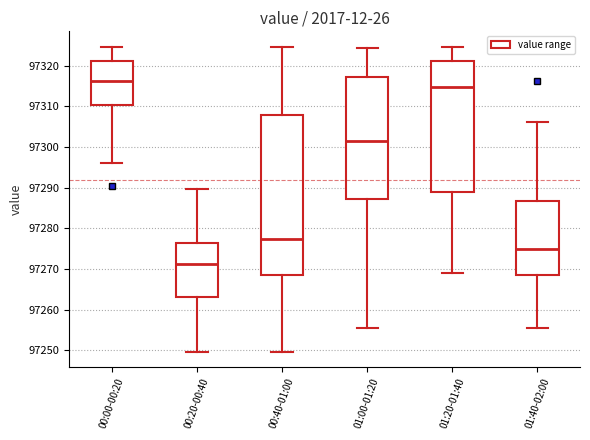

Reading left to right, read every box against the y-axis: the position of its median line, the range the box covers, and the ends of its whiskers. The values are not printed on the chart, so give them approximately, as read against the axis.

00:00-00:20: median 97316, box 97310 to 97321, whiskers 97296 to 97325
00:20-00:40: median 97271, box 97263 to 97276, whiskers 97250 to 97290
00:40-01:00: median 97277, box 97269 to 97308, whiskers 97250 to 97325
01:00-01:20: median 97301, box 97287 to 97317, whiskers 97255 to 97324
01:20-01:40: median 97315, box 97289 to 97321, whiskers 97269 to 97325
01:40-02:00: median 97275, box 97269 to 97287, whiskers 97255 to 97306